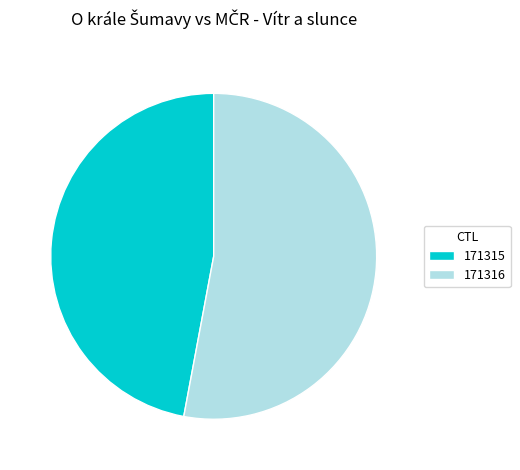

Do 171315 and 171316 together represent more than half of the pie?

Yes